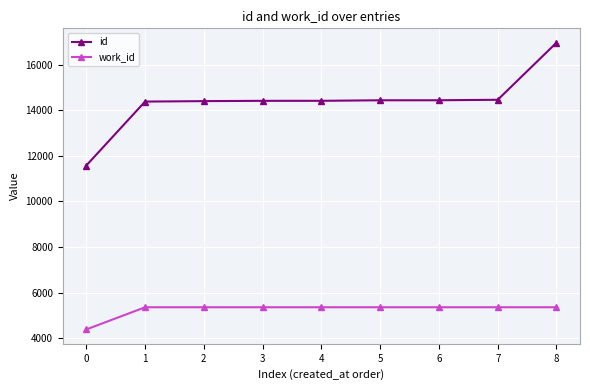

List the series in order of their overall mean, highest first.

id, work_id